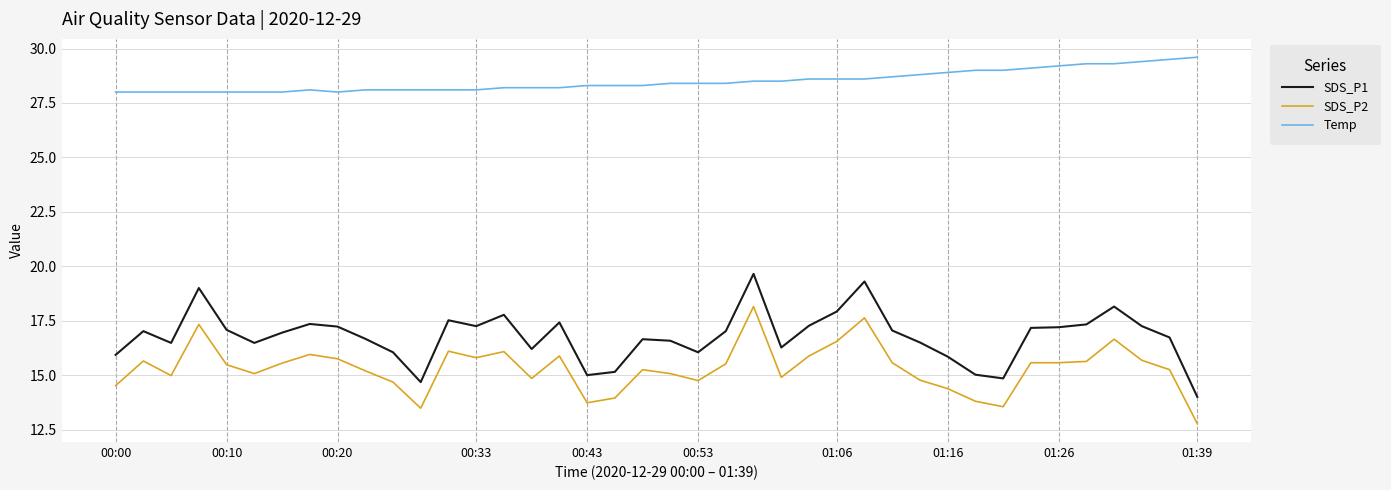

Which series has the widest spread of values?

SDS_P1